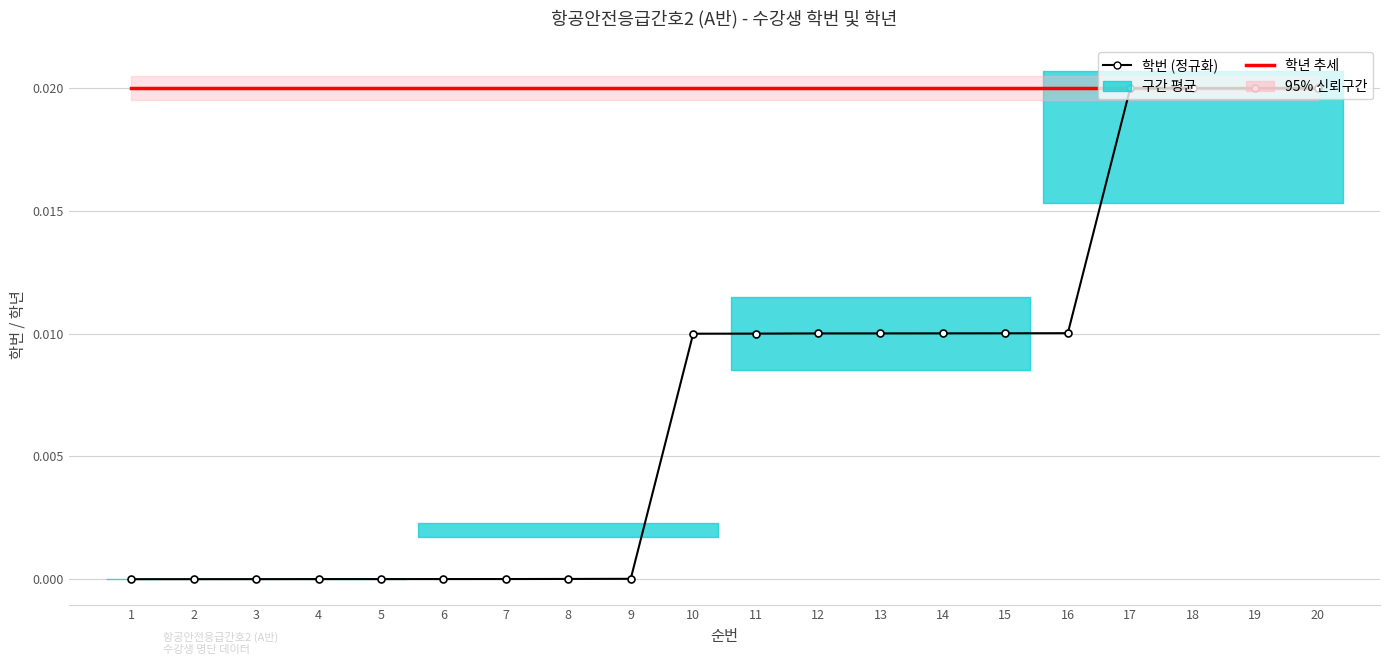

Which category has the lowest value in the 학년 추세 series?

1